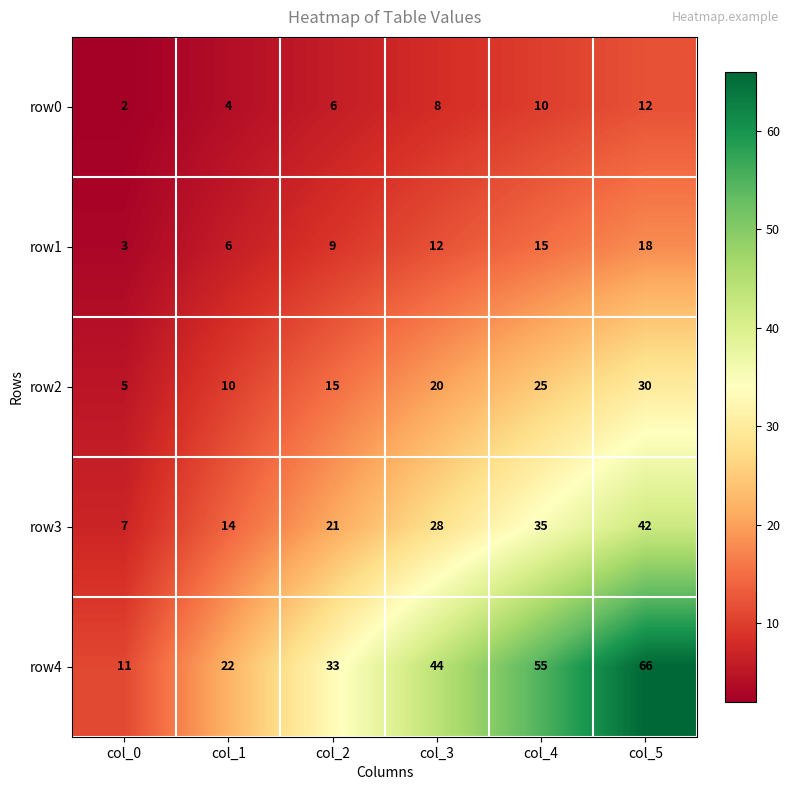

What is the difference between the maximum and minimum values in the row1 series?

15